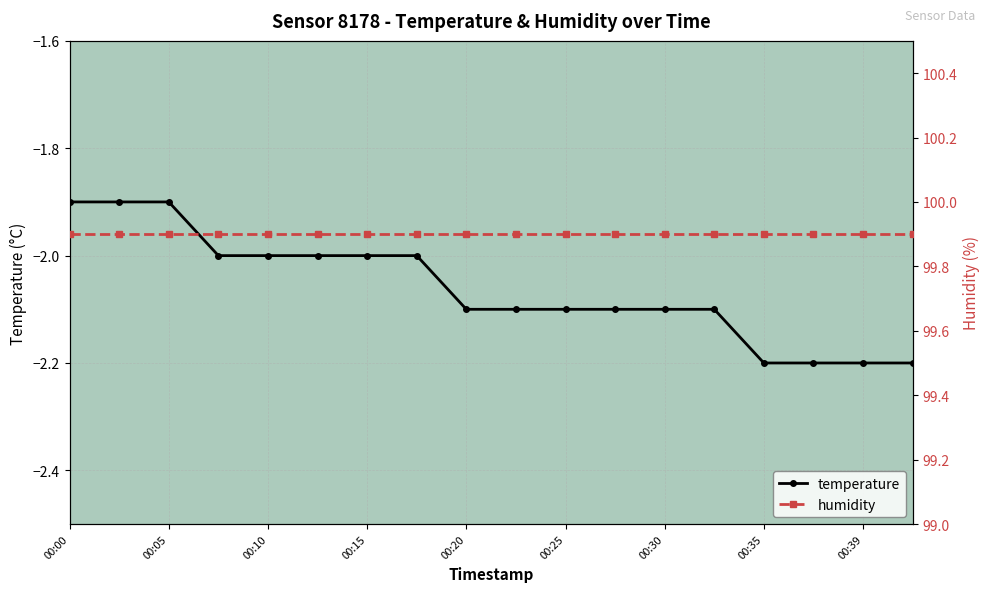

How many values in the temperature series are below -2?

10